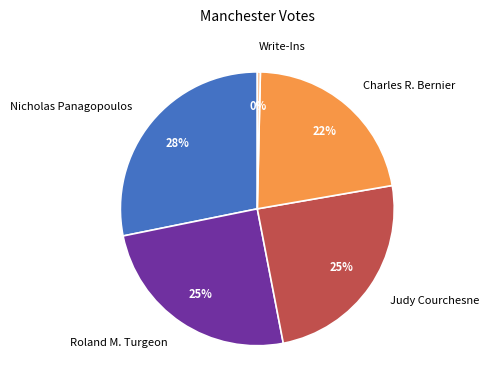

Is it true that Roland M. Turgeon is 25% of the pie?

True